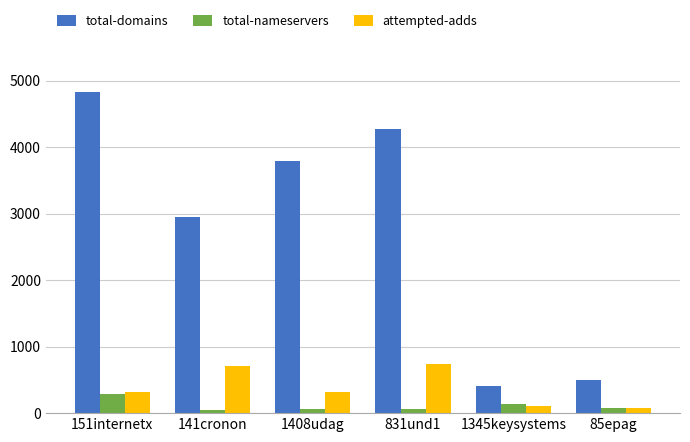

Where does the total-nameservers series first go above 80?

151internetx